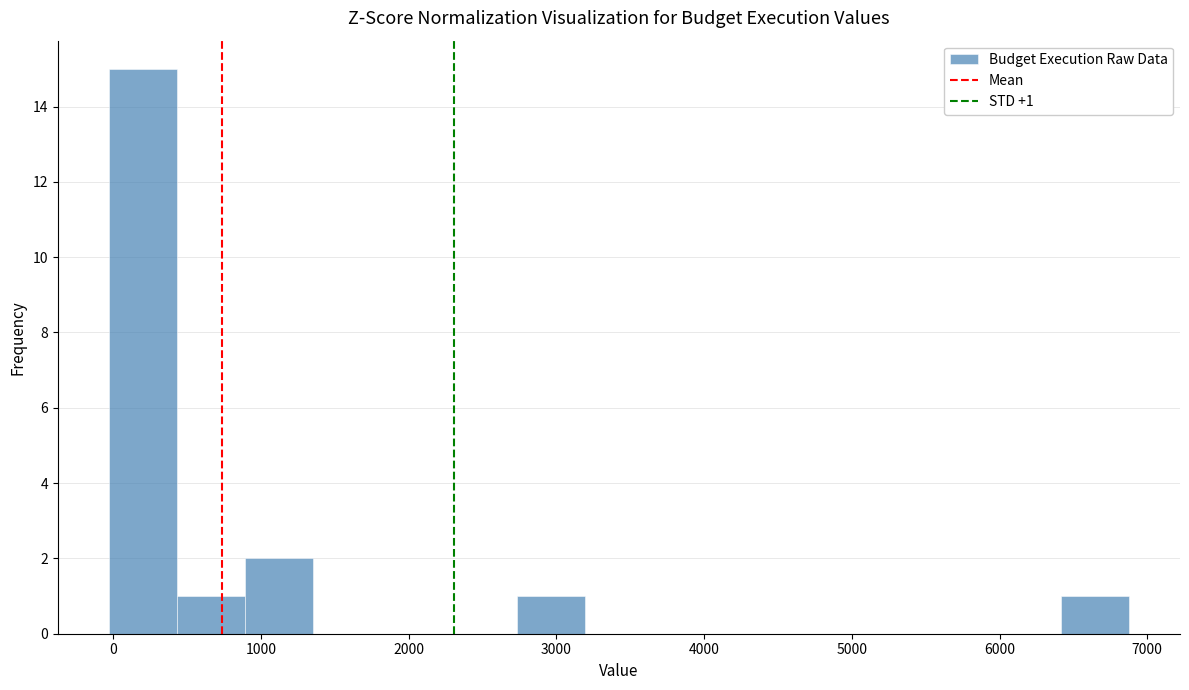

Over which range of the x-axis is the bar tallest?

0 to 400